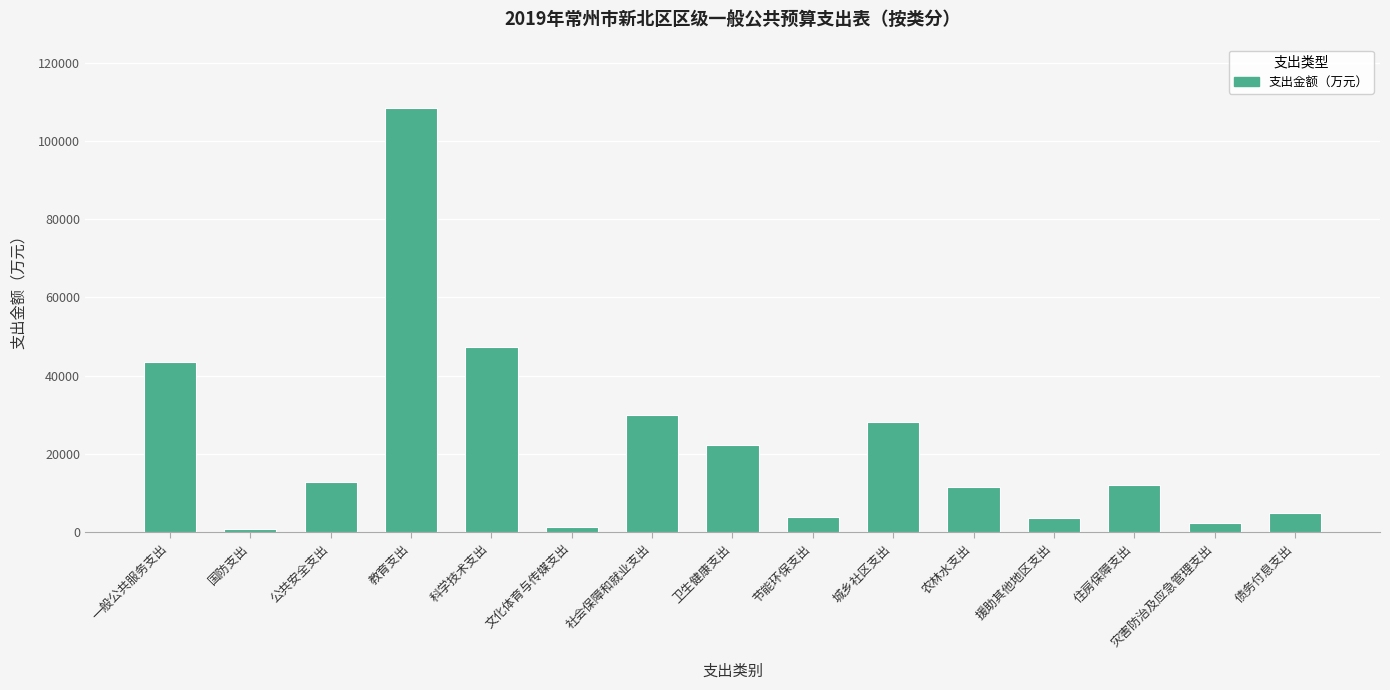

Where does the data first go above 12183?

一般公共服务支出